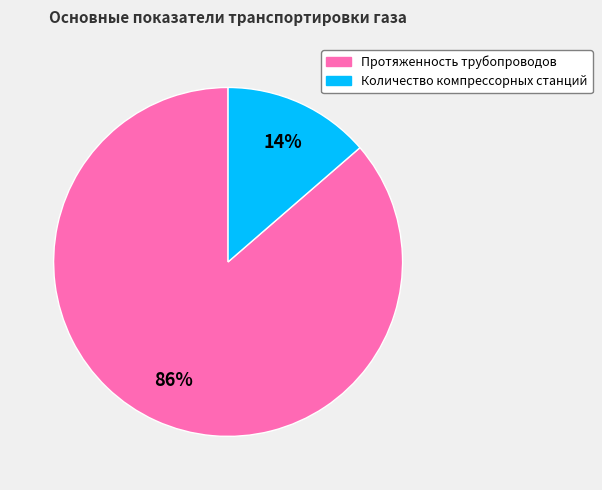

To the nearest percent, what is the combined percentage of Протяженность трубопроводов and Количество компрессорных станций?

100%